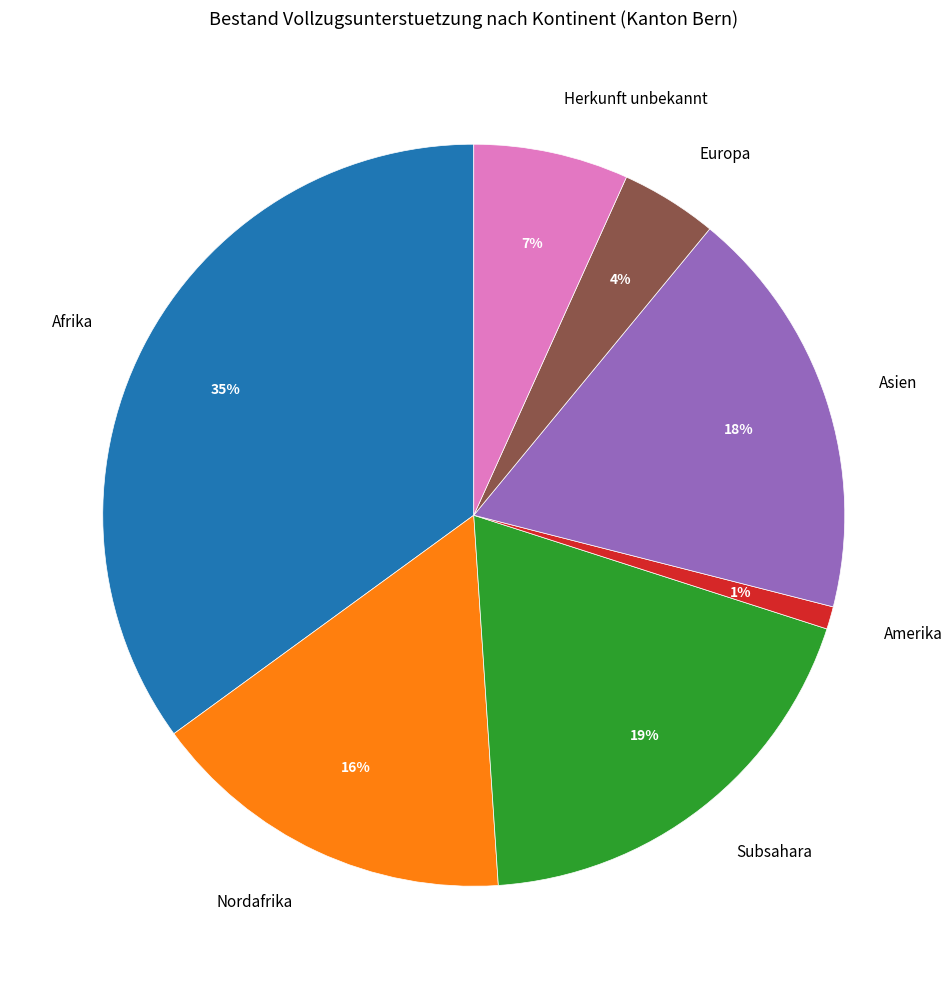

How many slices are in this pie chart?

7